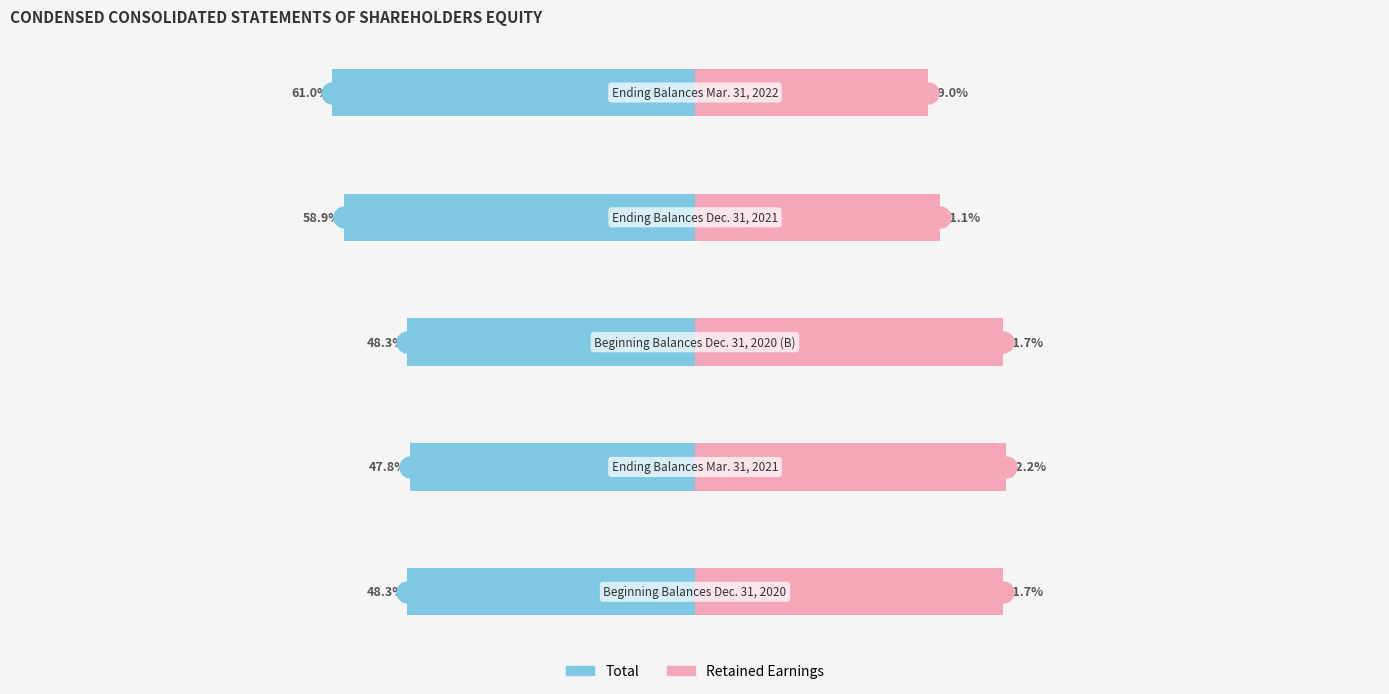

What is the average value of the Total series?

-52.8